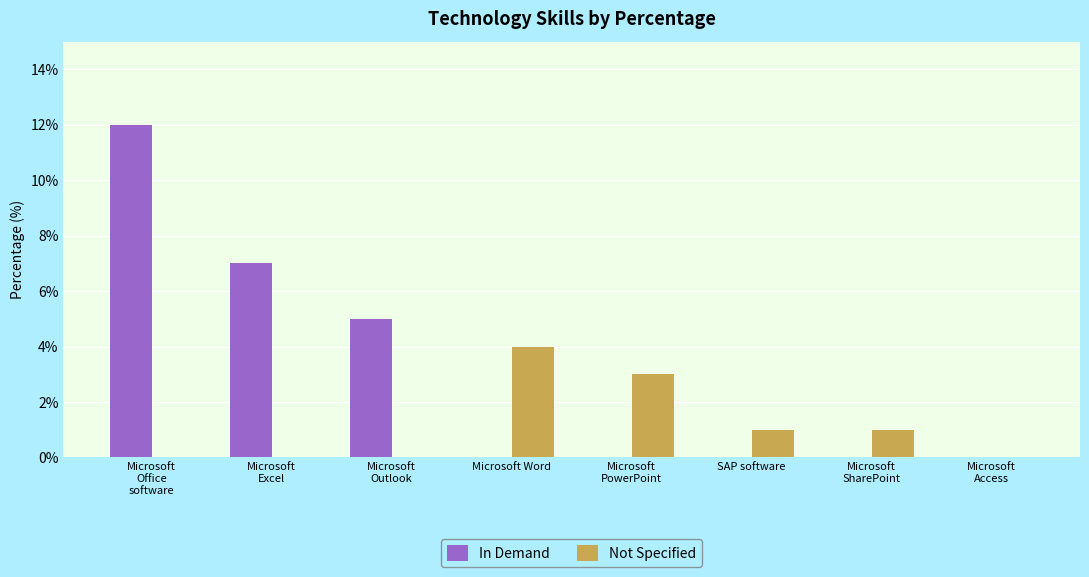

How many data points does each series have?

8